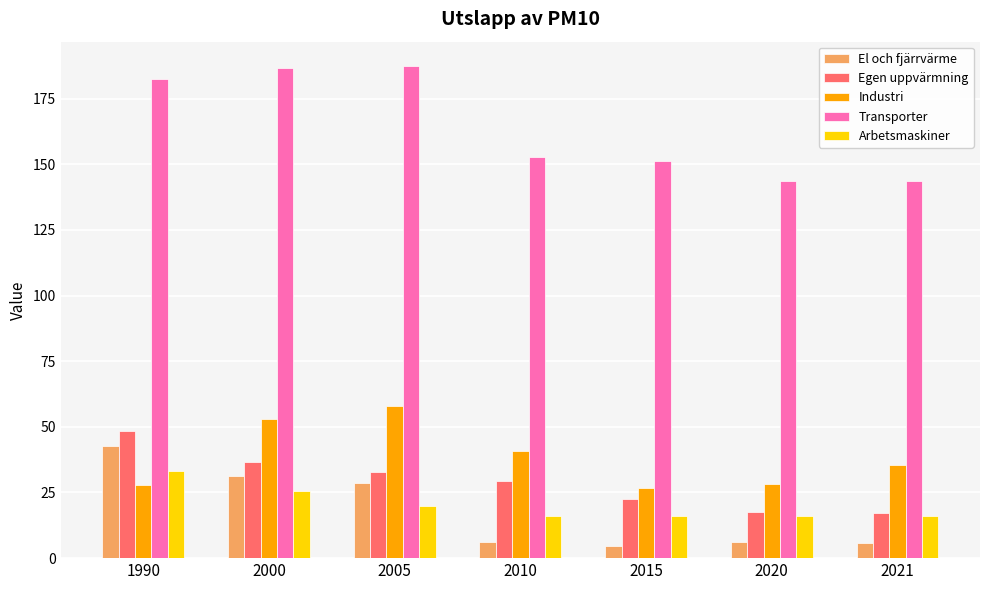

Is the value of El och fjärrvärme at 2020 greater than the value of Industri at 2020?

No